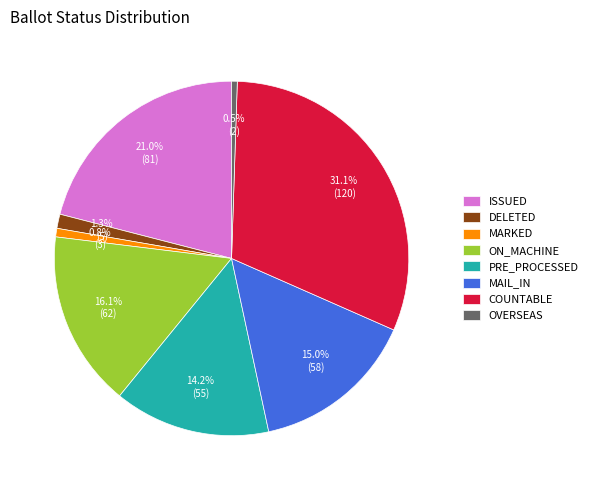

How many slices are in this pie chart?

8